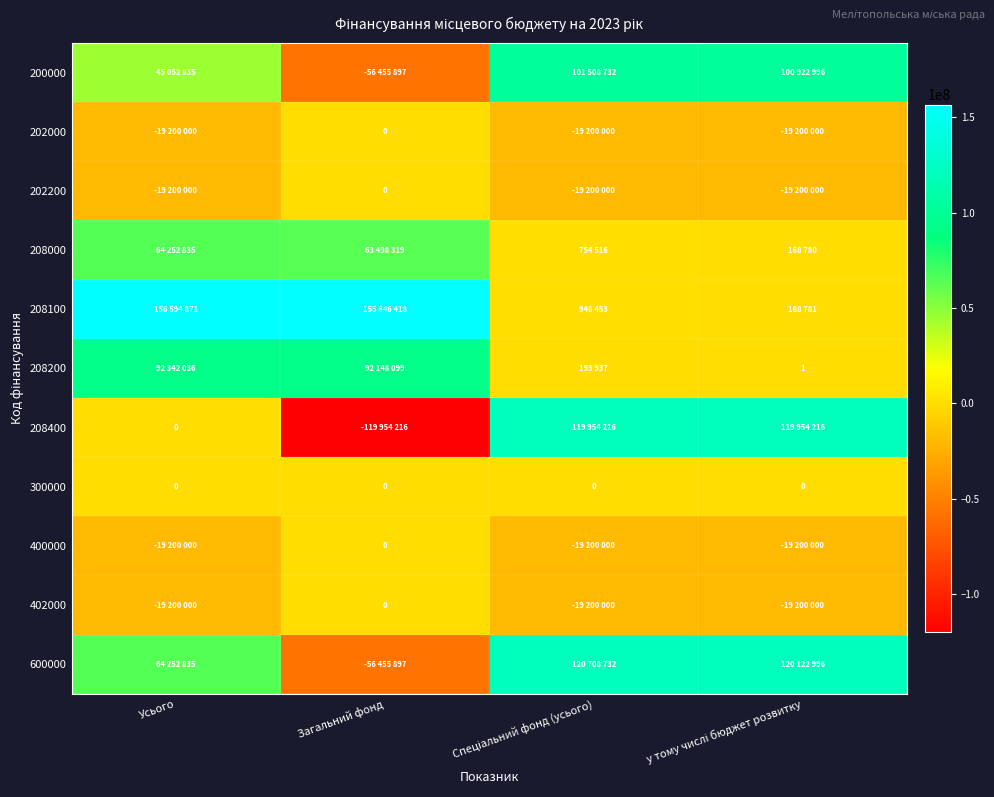

At which category does the chart reach its minimum across all series?

Загальний фонд